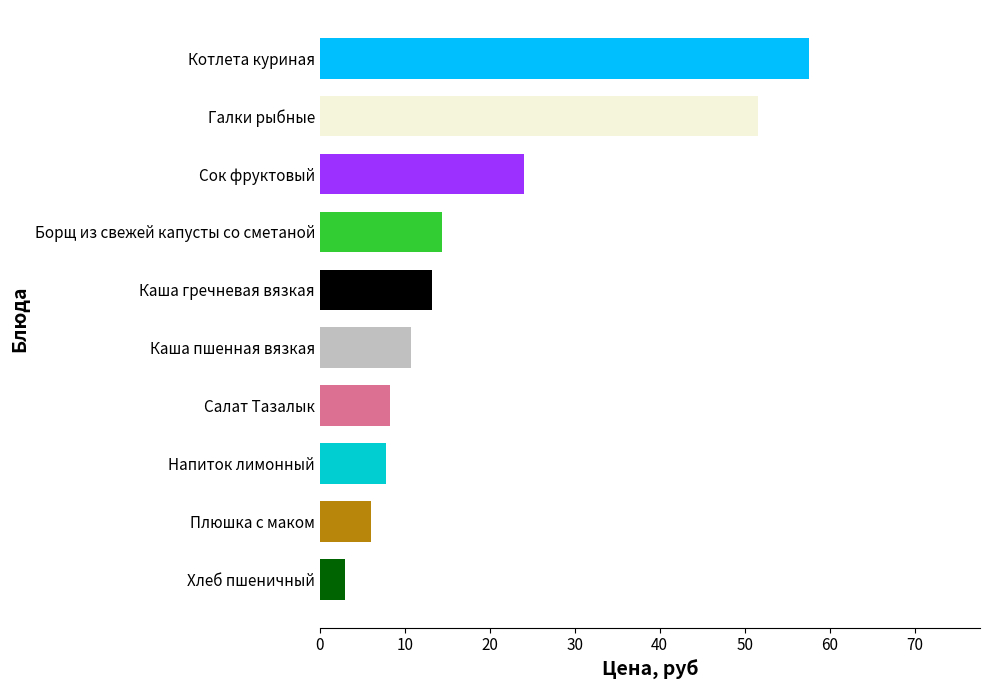

Where is the data nearest to the value 30?

Сок фруктовый